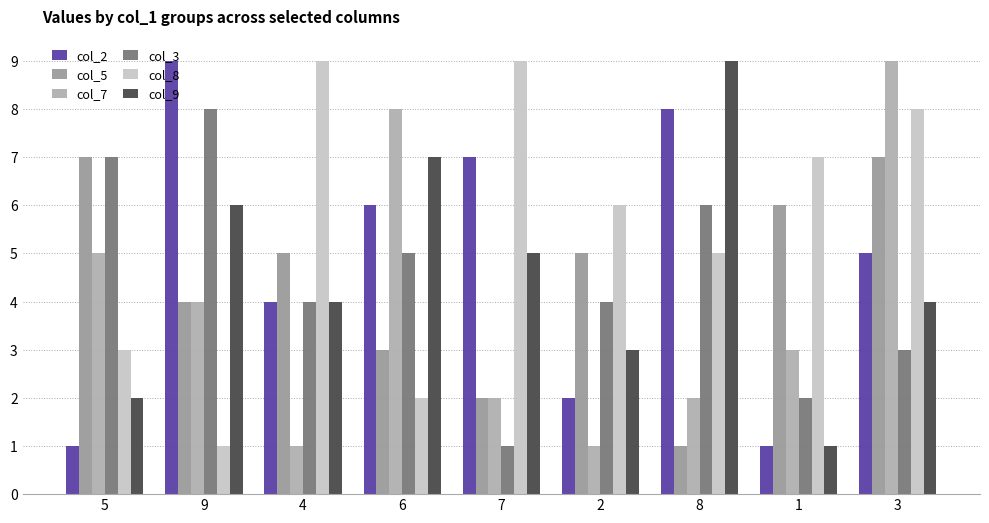

How many bars are there in total?

54